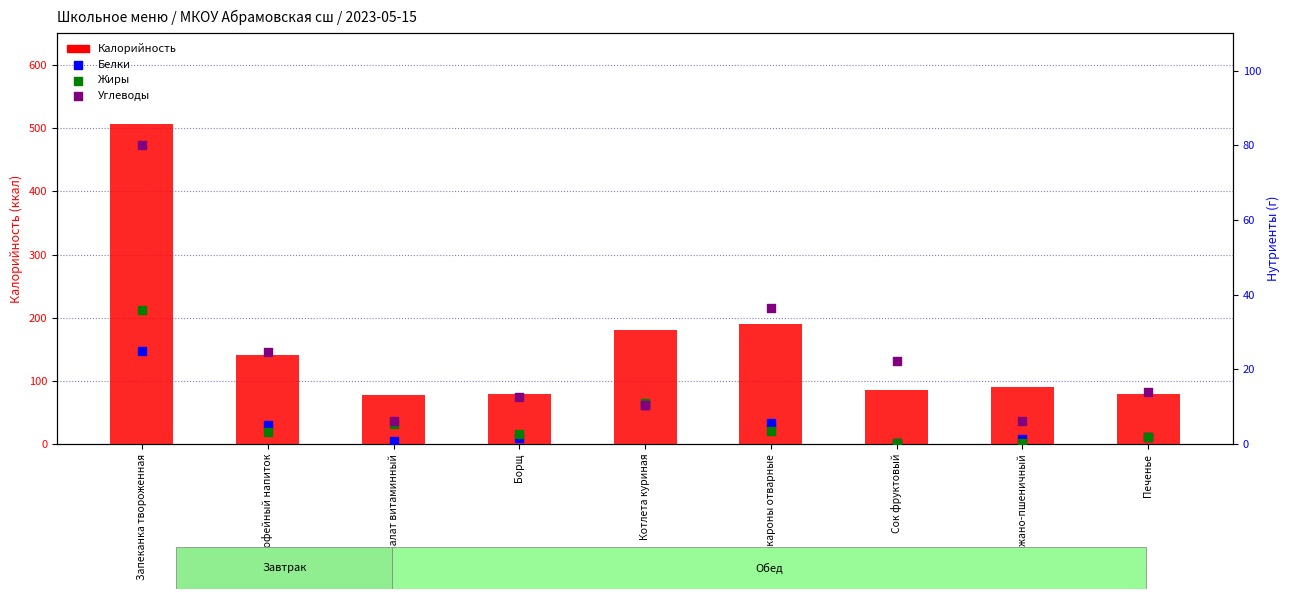

Which series reaches the maximum Y coordinate?

Калорийность